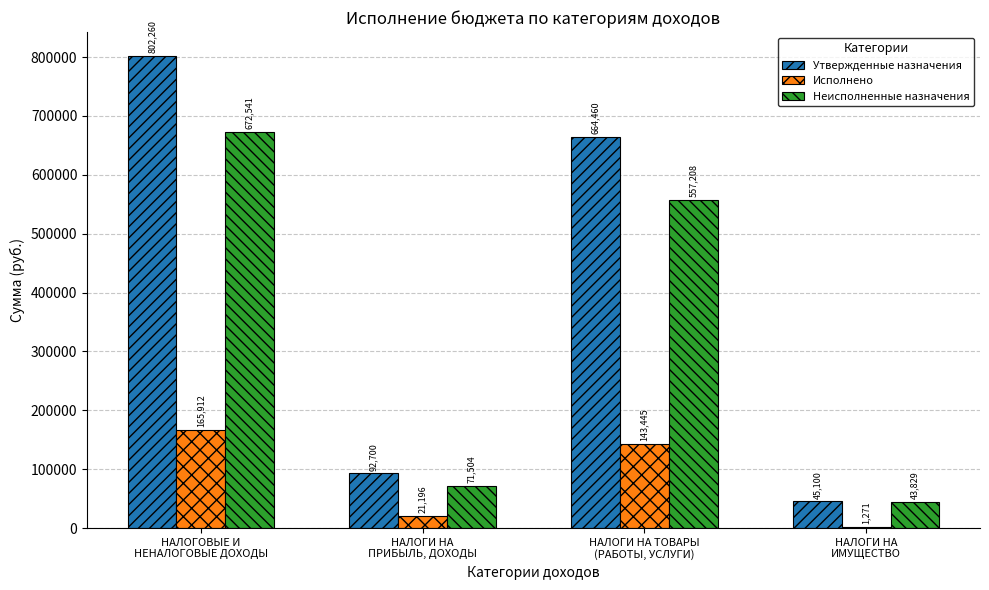

Which series has the largest total across all categories?

Утвержденные назначения